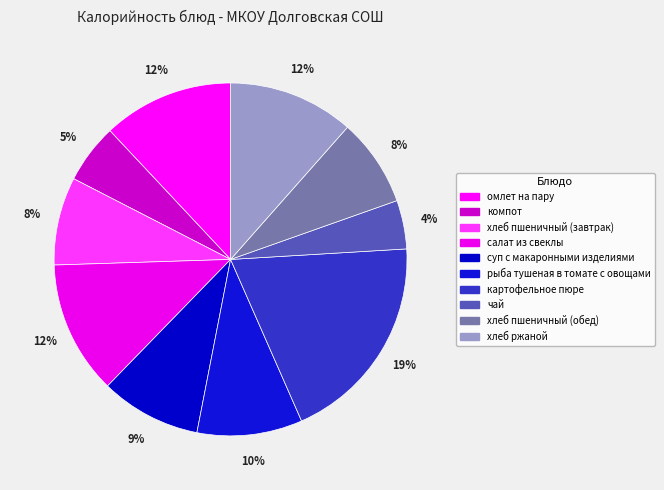

Which has a higher value, хлеб пшеничный (обед) or хлеб пшеничный (завтрак)?

хлеб пшеничный (обед)